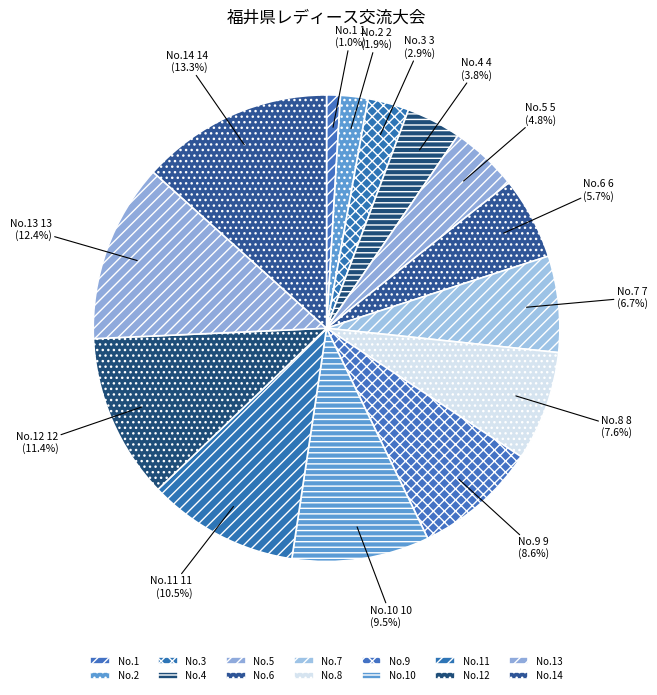

Which category has the smallest portion of the pie?

1